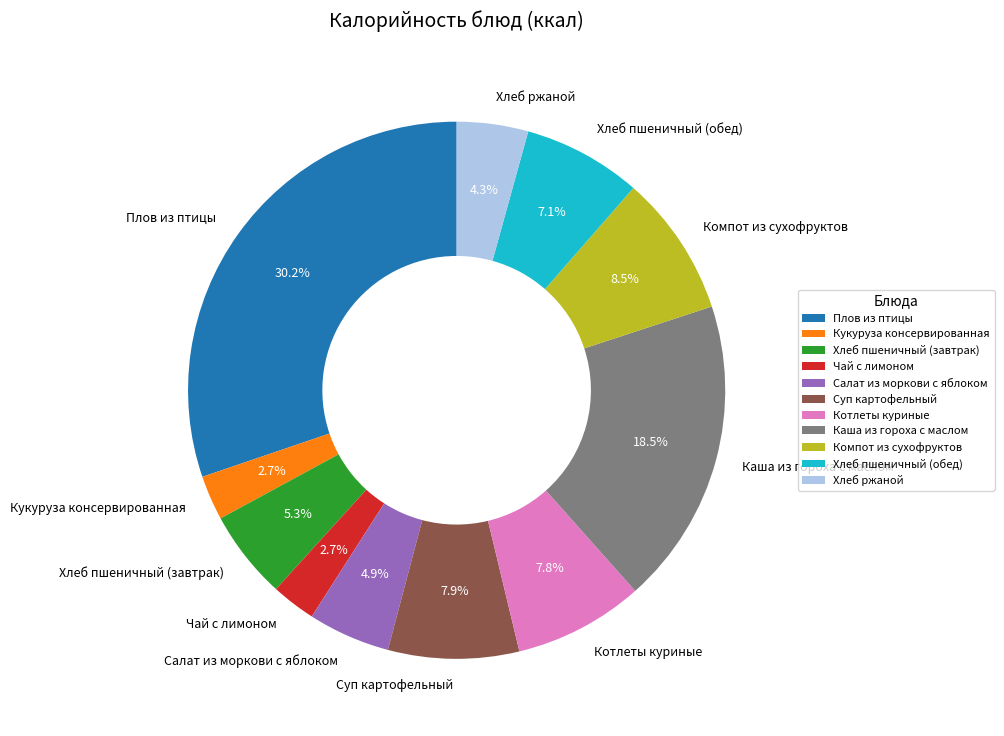

To the nearest percent, what is the combined percentage of Хлеб пшеничный (завтрак) and Компот из сухофруктов?

14%